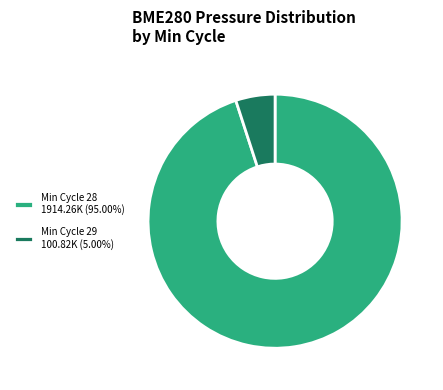

Is Min Cycle 28 1914.26K (95.00%) the majority of the pie?

Yes